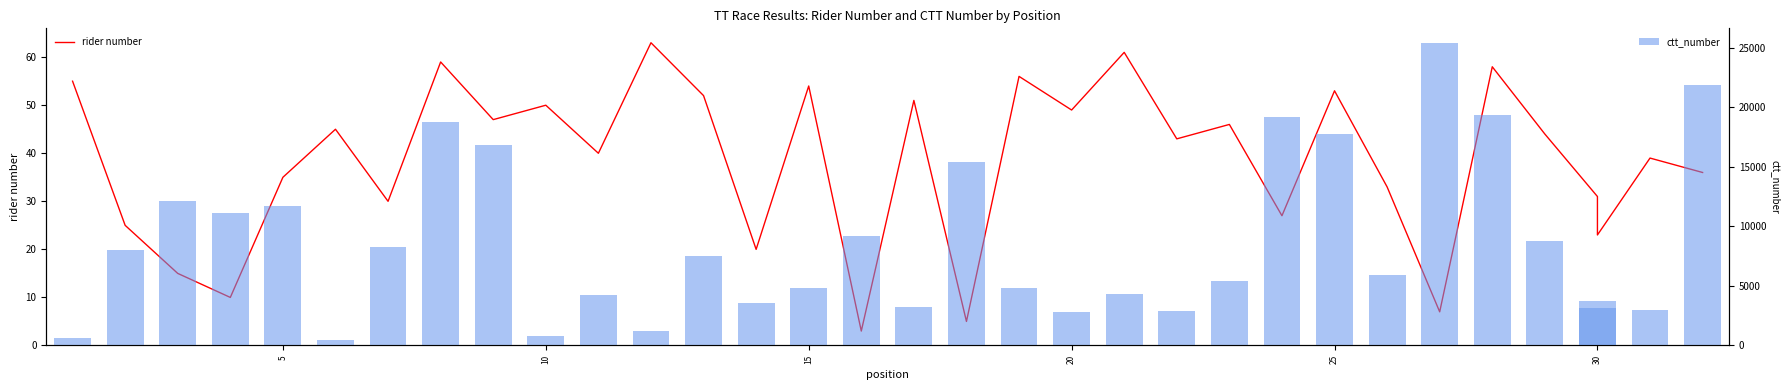

What is the sum of all ctt_number values?

286266